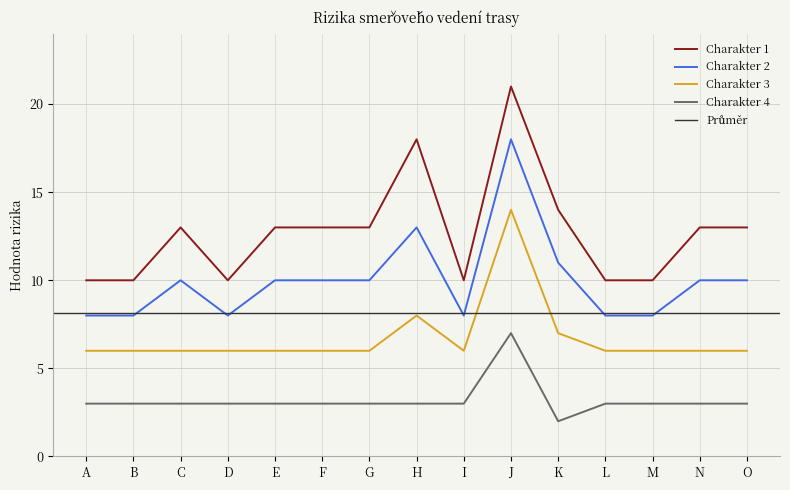

True or false: Charakter 3 has more than 2 points higher than both neighbors.

False